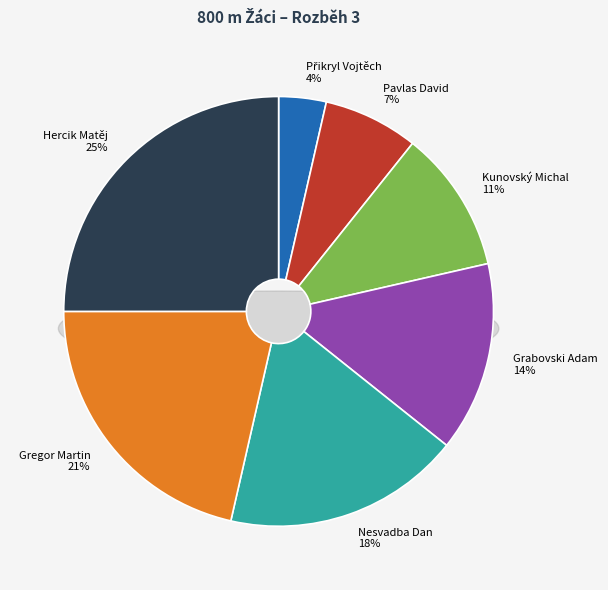

To the nearest percent, what portion does Nesvadba Dan represent?

18%